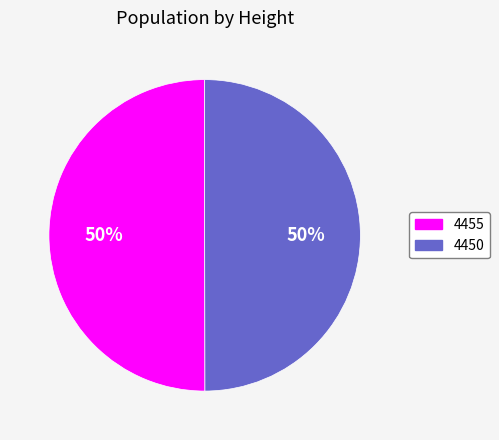

To the nearest percent, what is the average slice percentage?

50%